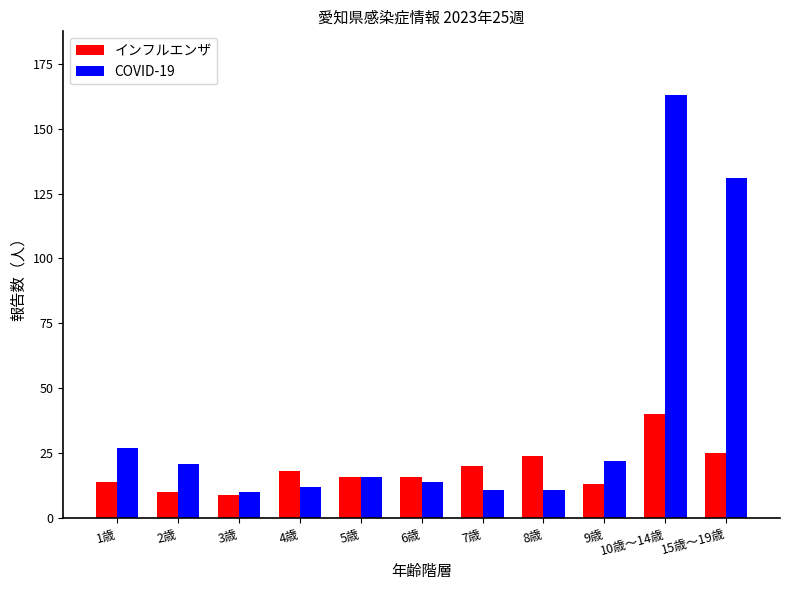

How many bars are there in total?

22